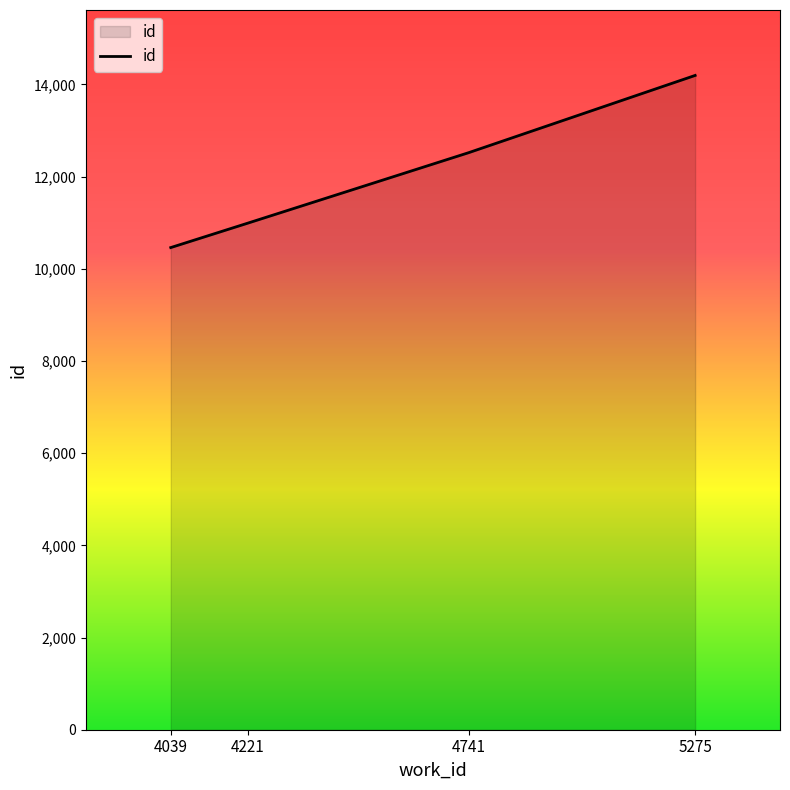

Reading left to right, what are all the values shown in this chart?

10459	10990	12517	14193